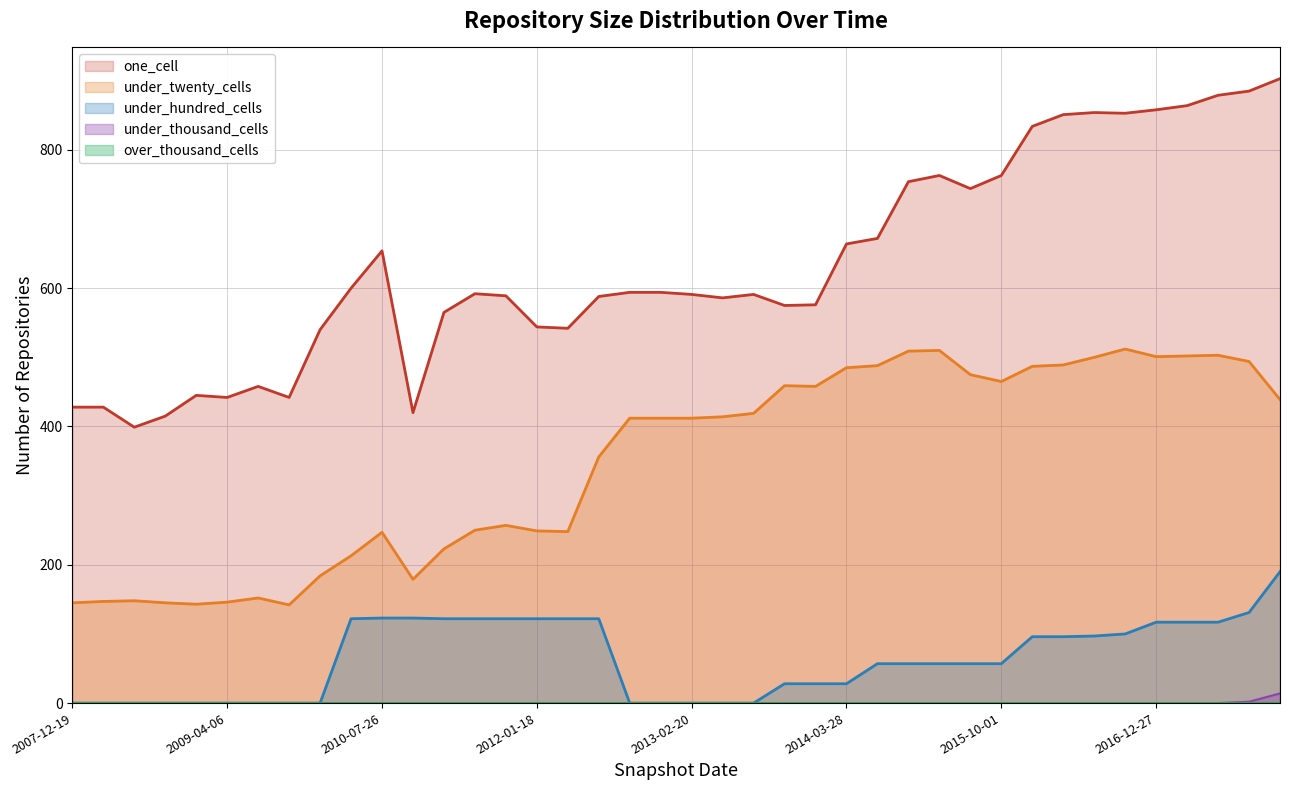

What is the total value across all series at 2008-12-17?

588